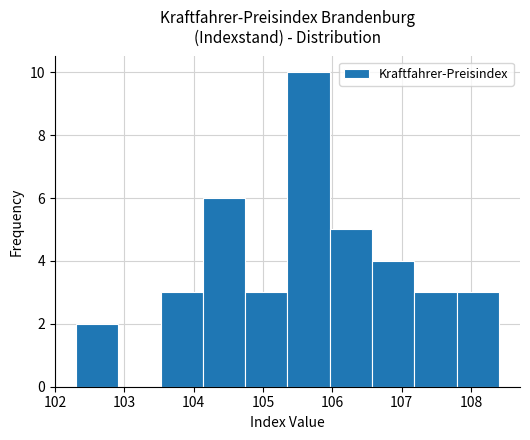

Reading left to right, list every bar in this chart as the range it spans on the x-axis followed by its height. Neither the bar edges nor the heights are printed on the chart, so give them approximately, as read against the axes.

102.30 to 102.91: 2
102.91 to 103.52: 0
103.52 to 104.13: 3
104.13 to 104.74: 6
104.74 to 105.35: 3
105.35 to 105.96: 10
105.96 to 106.57: 5
106.57 to 107.18: 4
107.18 to 107.79: 3
107.79 to 108.40: 3